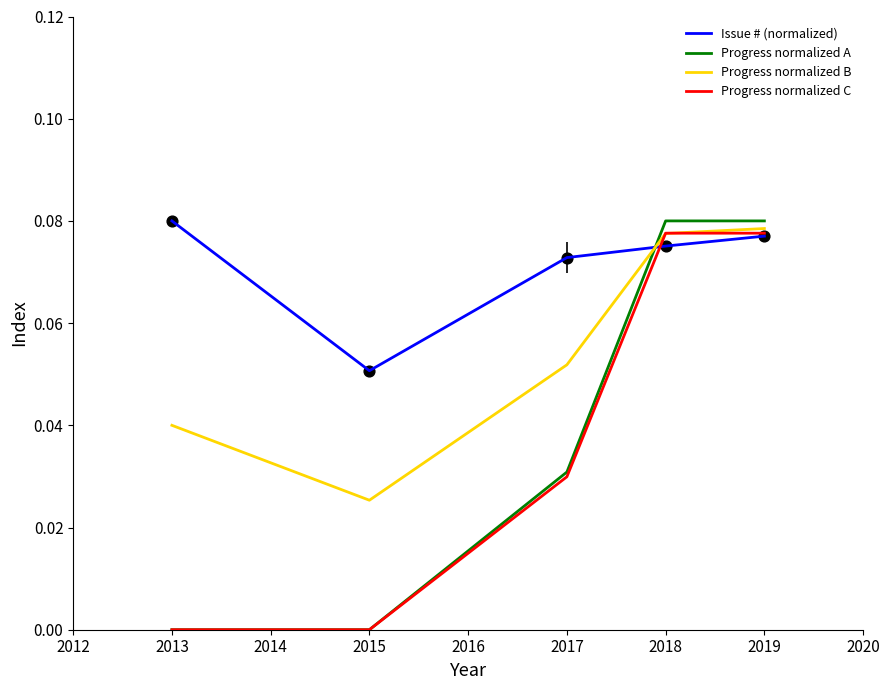

What are all the series names shown in the legend?

Issue # (normalized), Progress normalized A, Progress normalized B, Progress normalized C